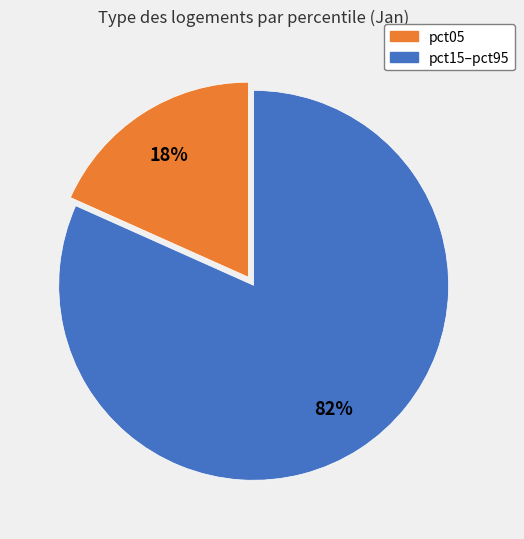

To the nearest percent, what percentage of the pie is pct15–pct95?

82%